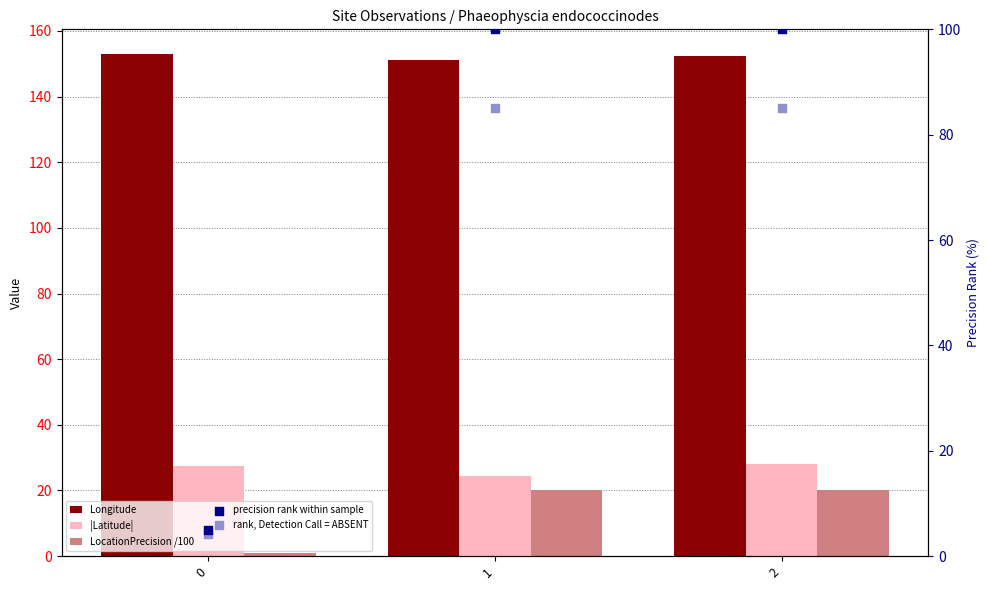

What is the total value across all series at 2?

385.4